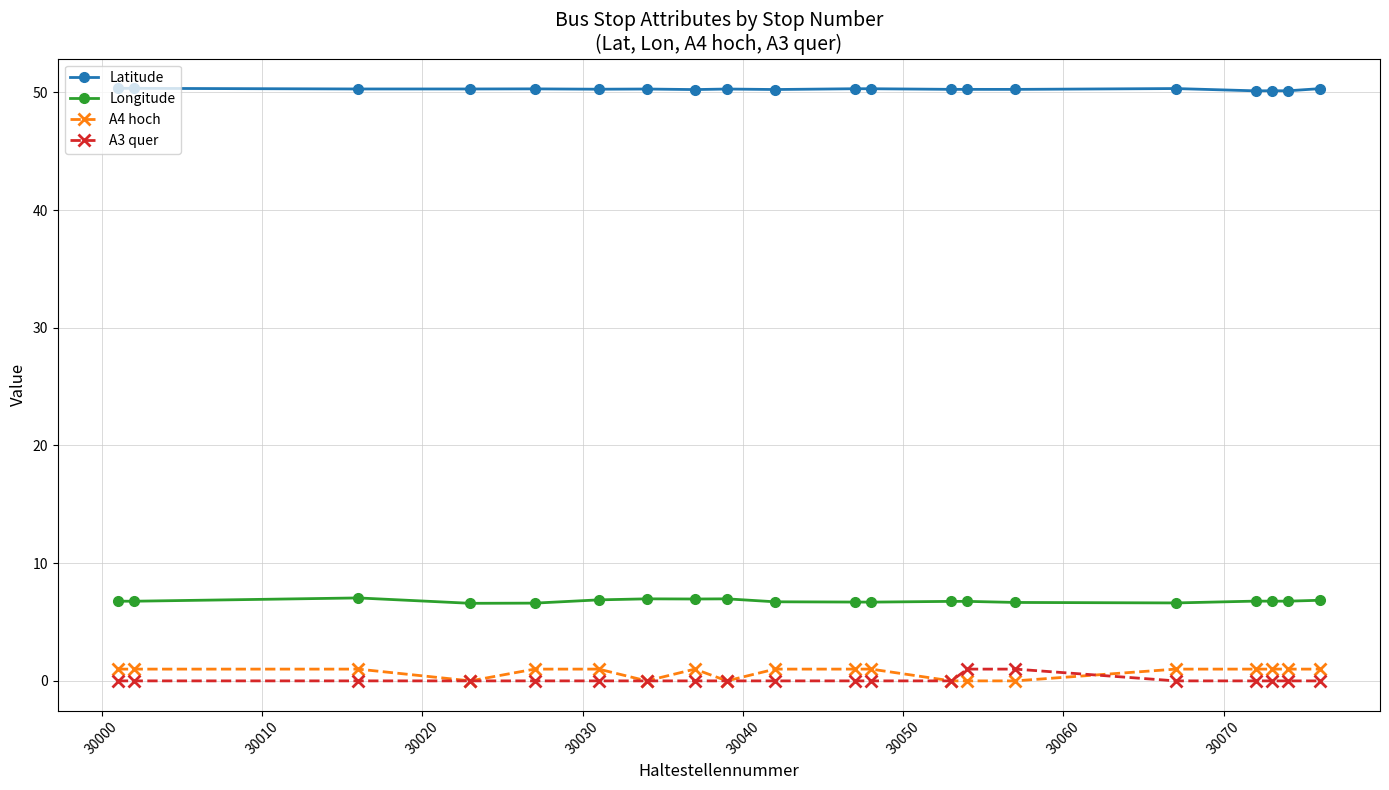

True or false: Longitude and A3 quer cross at least once.

False